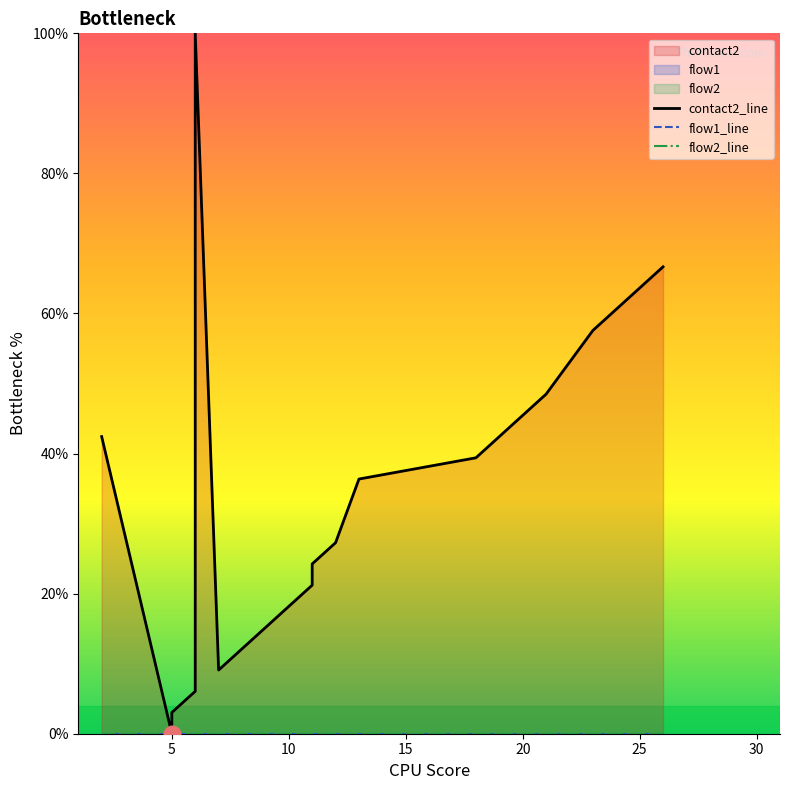

True or false: flow2_line and contact2_line intersect in this chart.

False